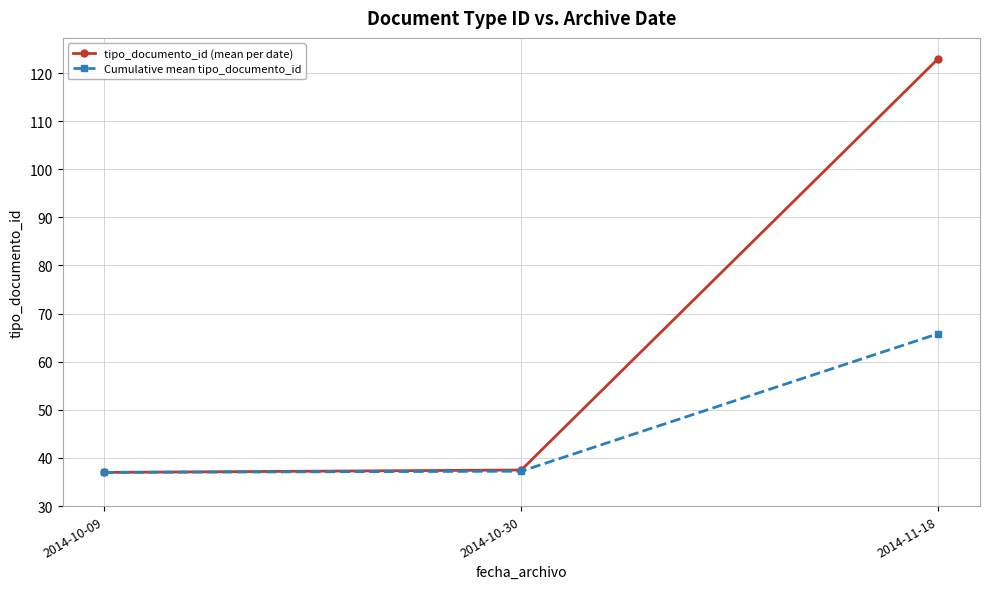

List the series in order of their overall mean, highest first.

tipo_documento_id (mean per date), Cumulative mean tipo_documento_id